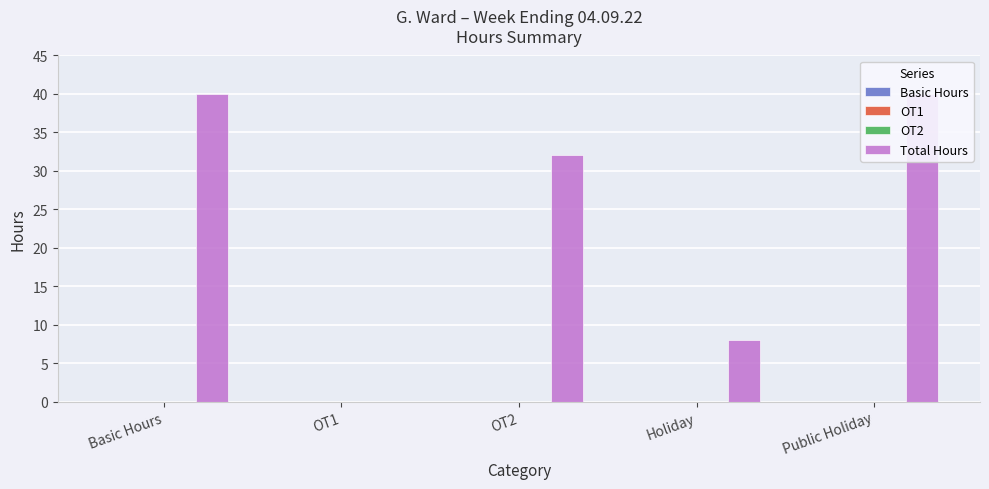

What is the spread (max minus min) of values at Basic Hours?

40